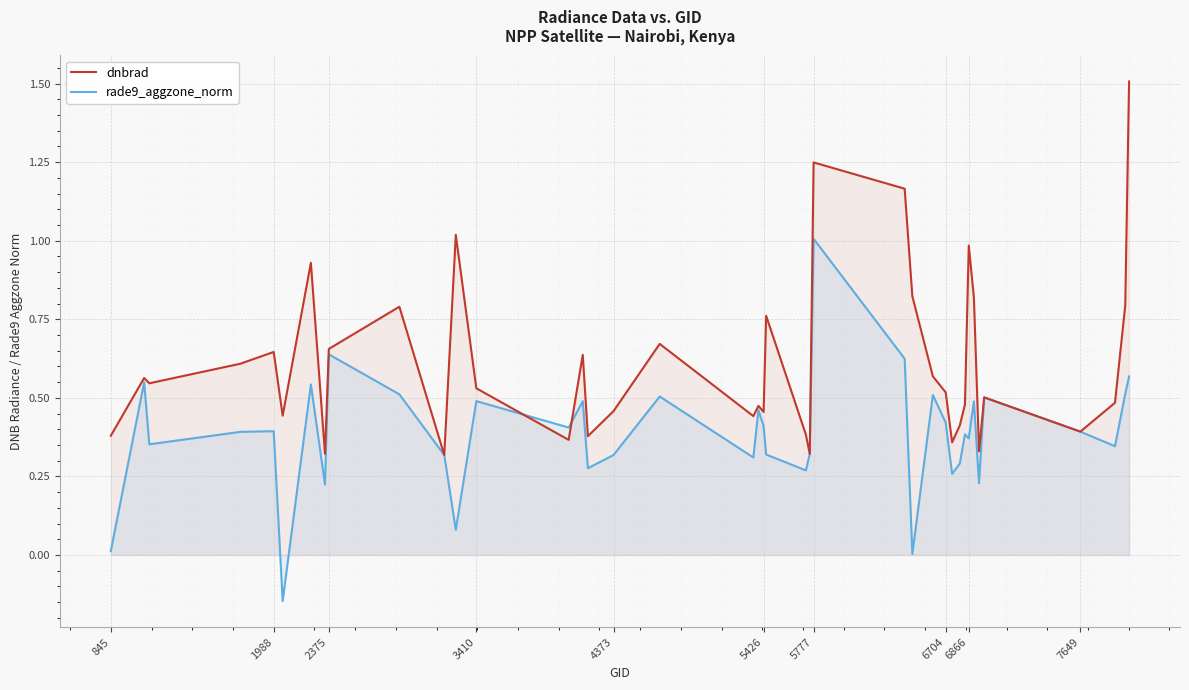

The value of dnbrad at 2375 is 0.9. True or false?

False